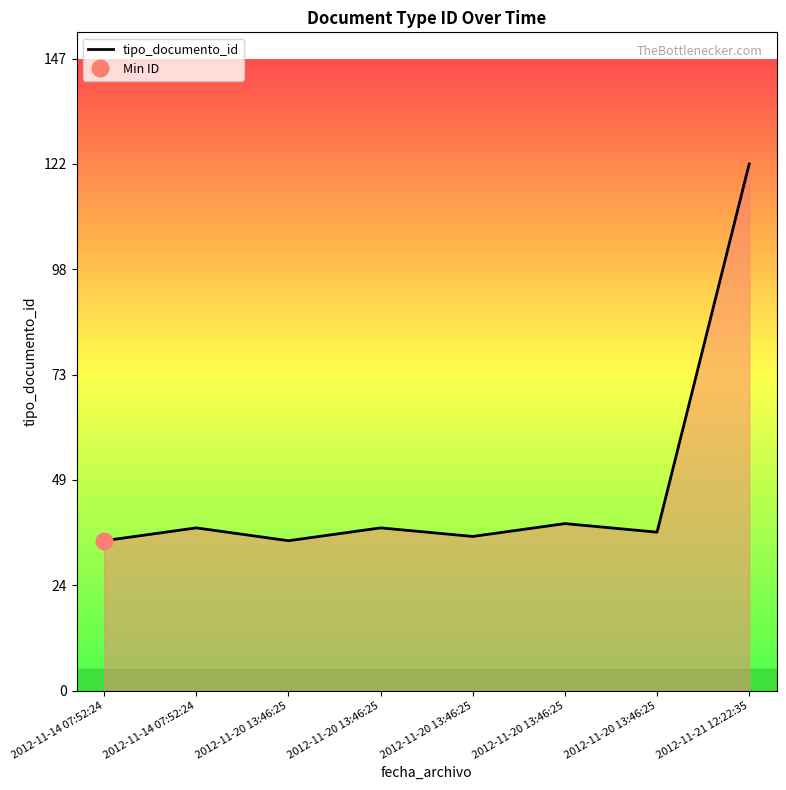

Reading right to left, list all the values displayed in this chart.

2012-11-21 12:22:35=123	2012-11-20 13:46:25=37	2012-11-20 13:46:25=39	2012-11-20 13:46:25=36	2012-11-20 13:46:25=38	2012-11-20 13:46:25=35	2012-11-14 07:52:24=38	2012-11-14 07:52:24=35